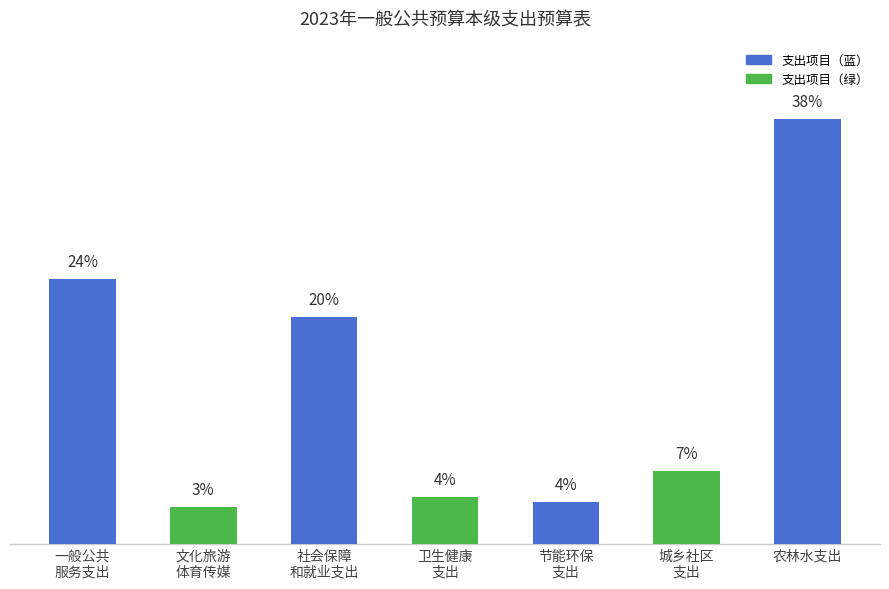

What is the sum of the values at 卫生健康
支出 and 城乡社区
支出?

323